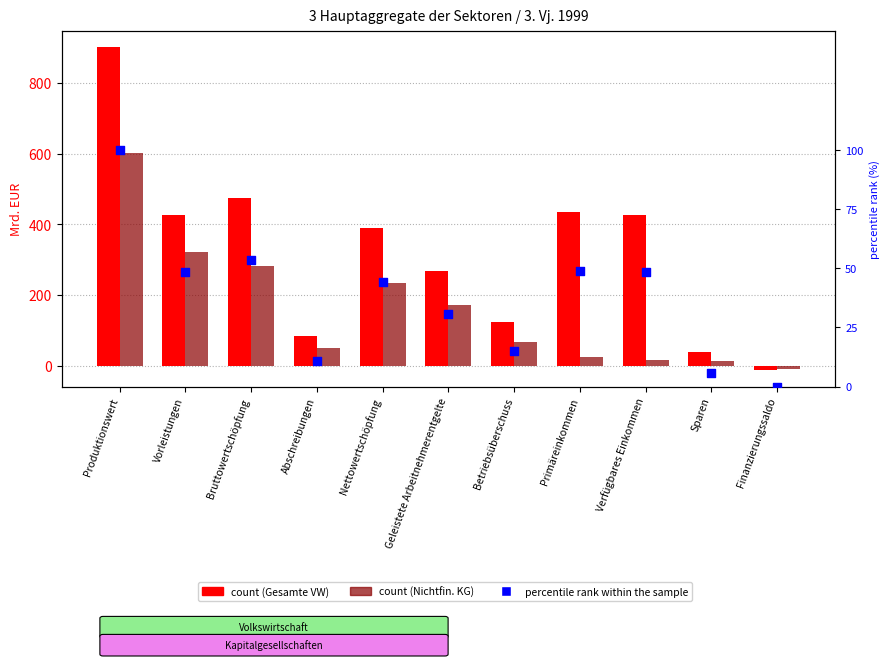

At which category is the sum across all series the highest?

Produktionswert